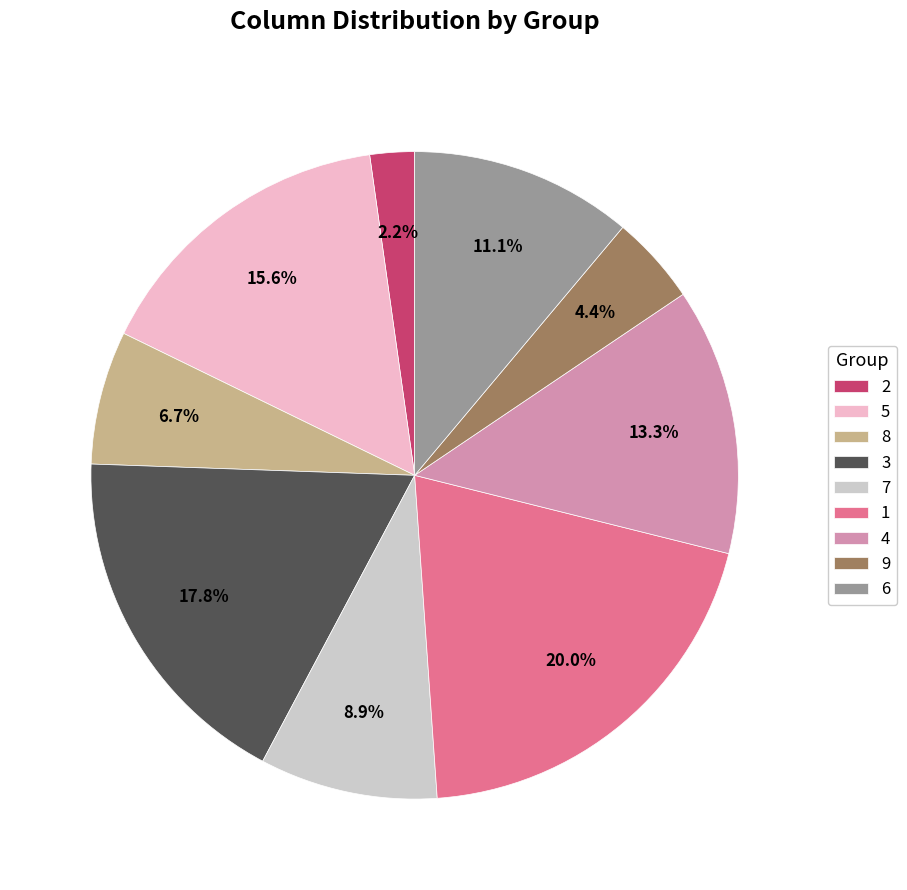

To the nearest percent, what is the difference between the largest and smallest slice percentages?

18%